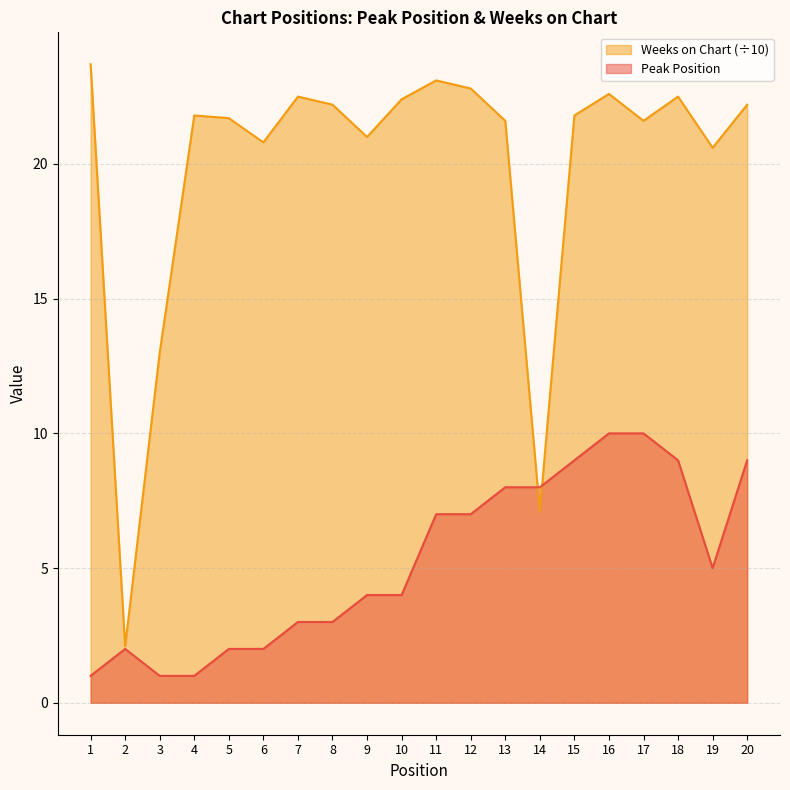

In Weeks on Chart, how many points are higher than both neighbors (excluding endpoints)?

5